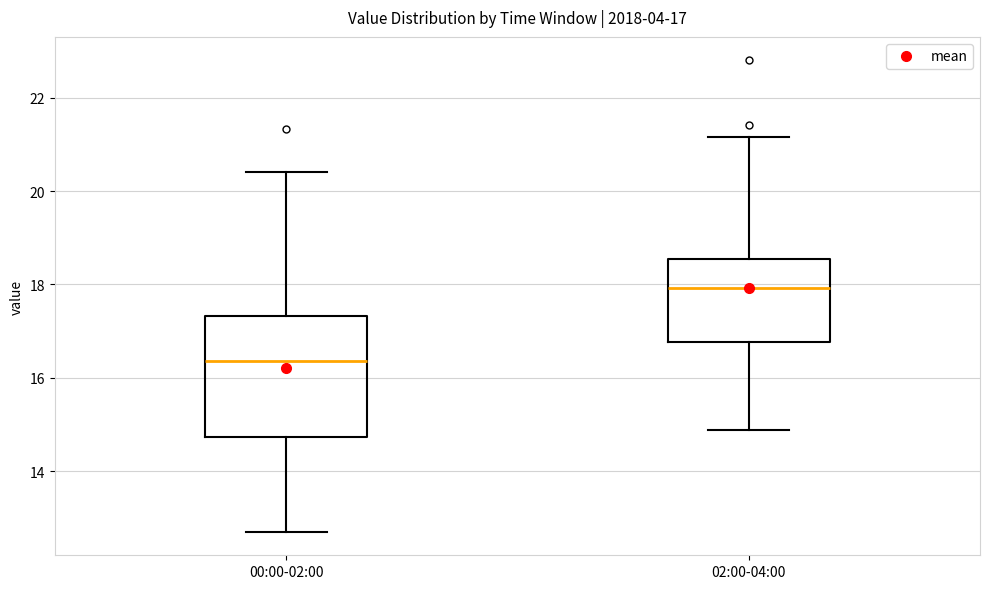

Comparing the boxes themselves (not the whiskers), which one is the tallest?

00:00-02:00